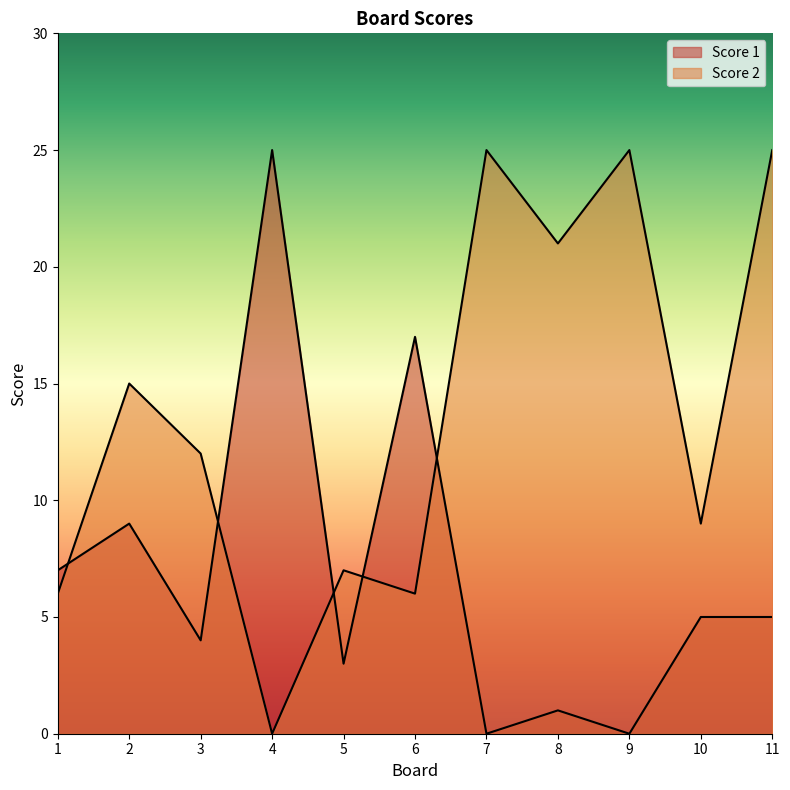

Where does the Score 1 series first go above 5?

1